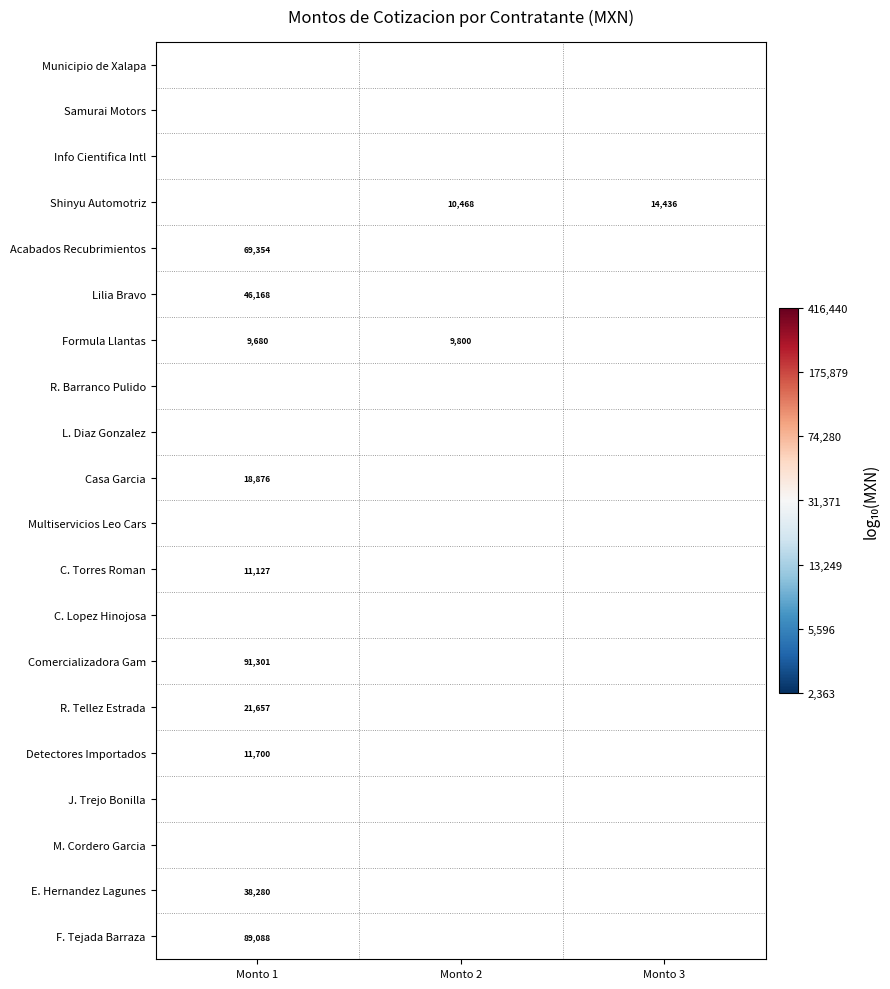

Rank the series at Monto 1 from highest to lowest value.

J. Trejo Bonilla, M. Cordero Garcia, R. Barranco Pulido, Comercializadora Gam, F. Tejada Barraza, Acabados Recubrimientos, Lilia Bravo, E. Hernandez Lagunes, R. Tellez Estrada, Casa Garcia, Detectores Importados, C. Torres Roman, Formula Llantas, Shinyu Automotriz, Samurai Motors, Info Cientifica Intl, L. Diaz Gonzalez, Multiservicios Leo Cars, C. Lopez Hinojosa, Municipio de Xalapa